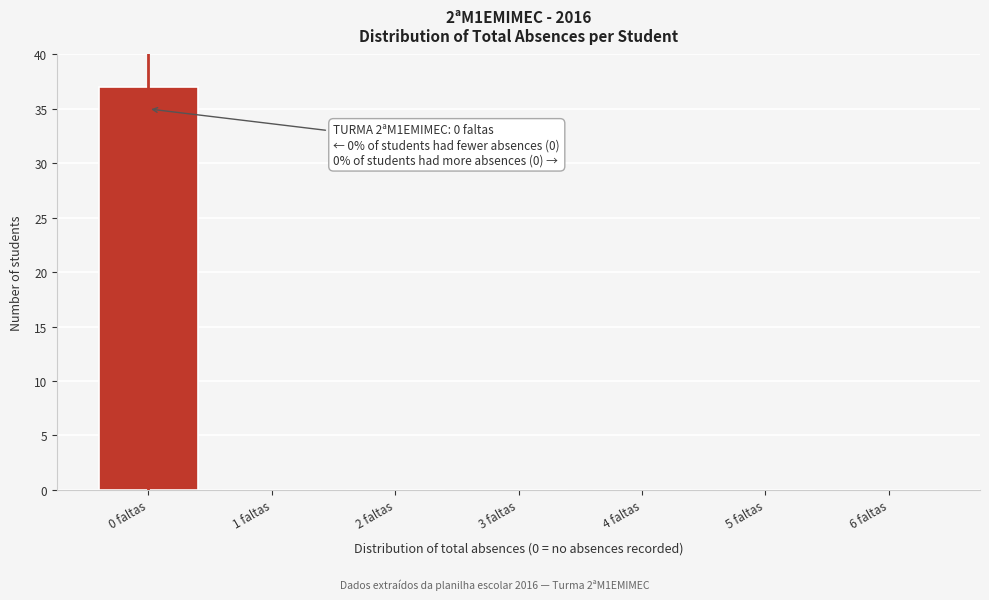

Reading left to right, list all the values displayed in this chart.

0 faltas=37	1 faltas=0	2 faltas=0	3 faltas=0	4 faltas=0	5 faltas=0	6 faltas=0